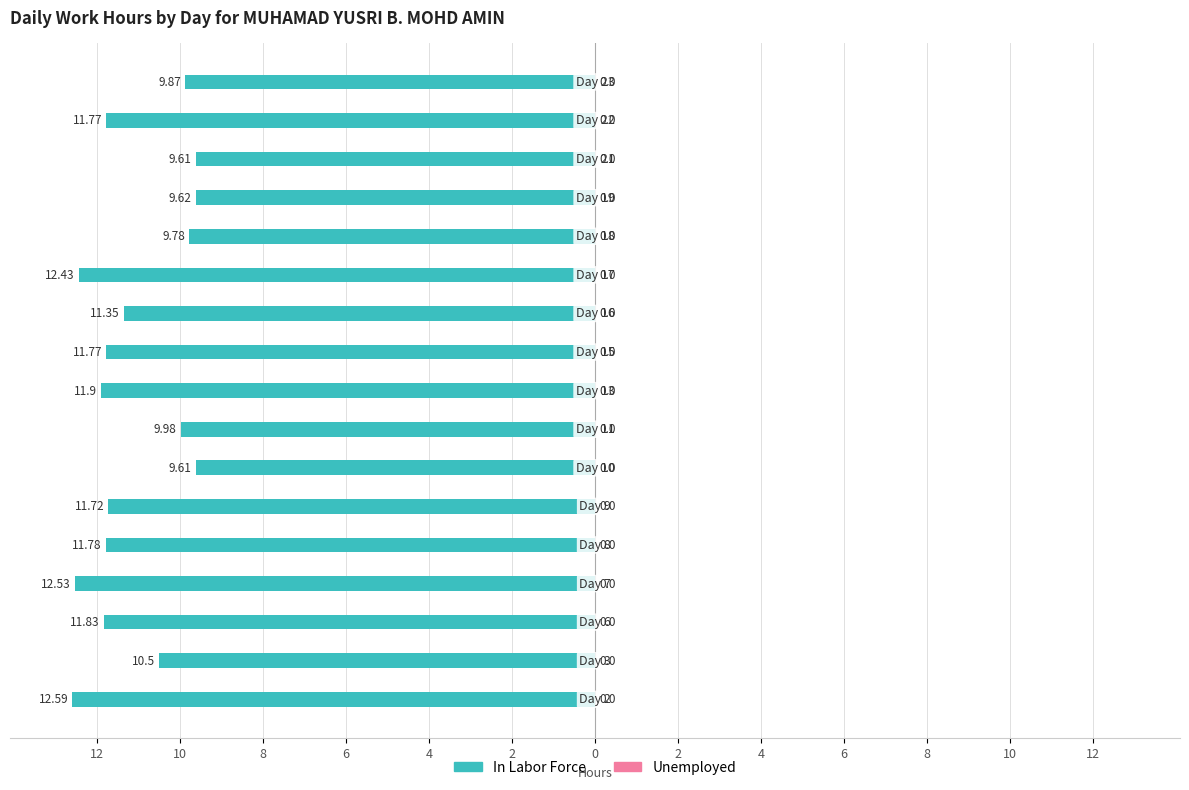

Are the bars horizontal?

Yes